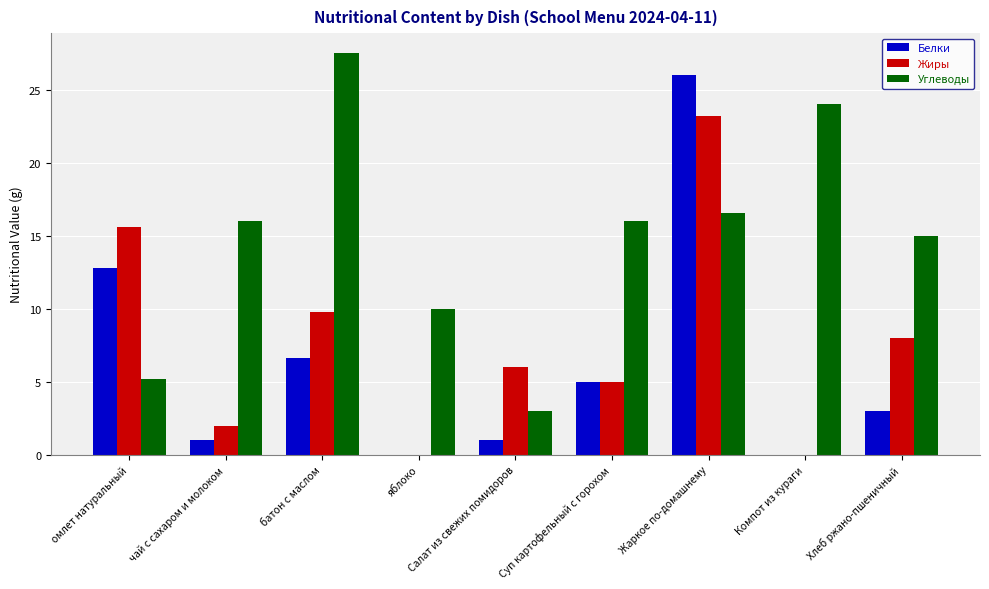

Are the bars horizontal?

No